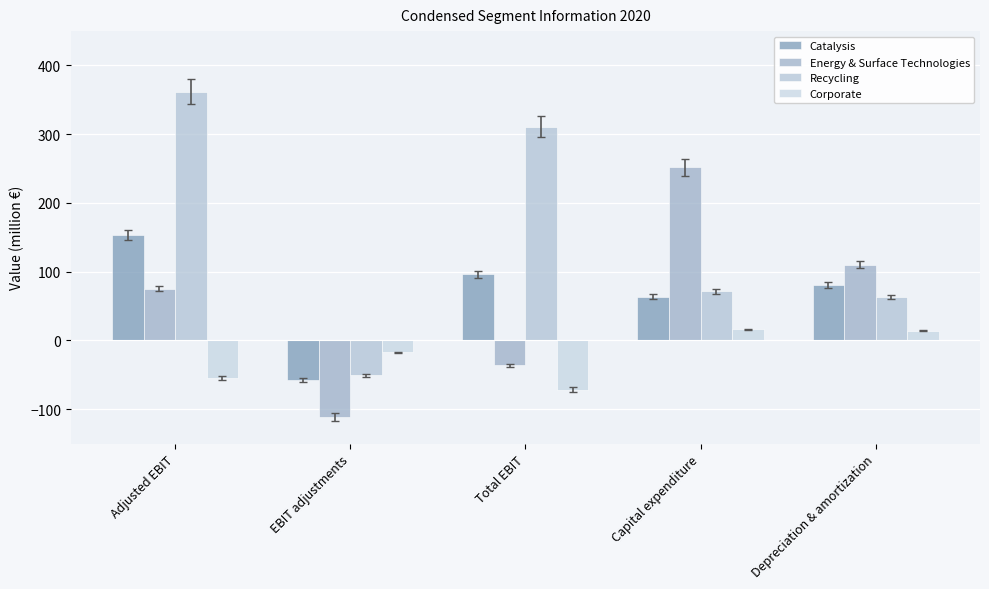

True or false: Energy & Surface Technologies has a value of 251.7 at Capital expenditure.

True